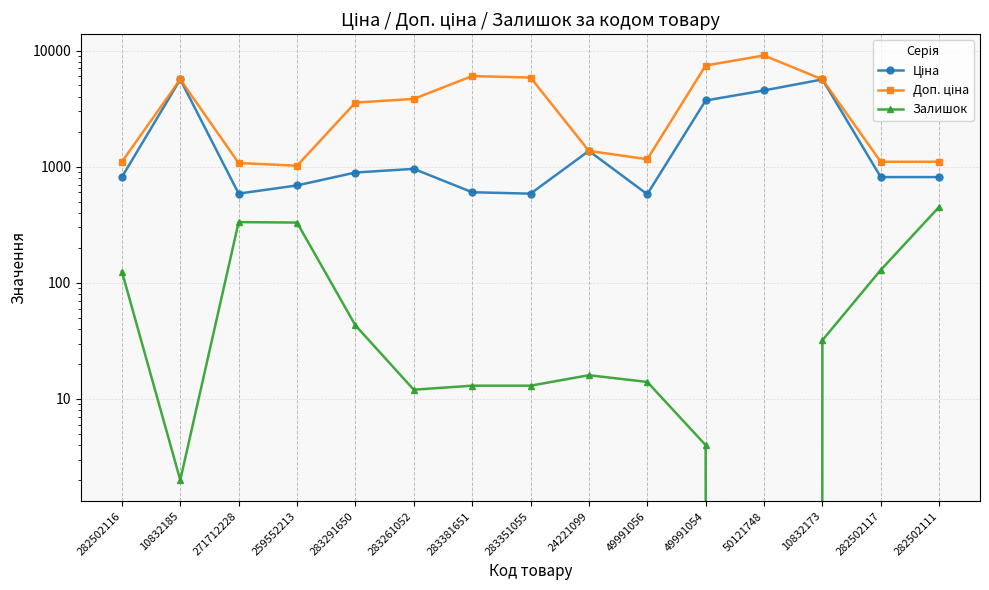

What is the sum of the Доп. ціна values at 10832173 and 282502116?

6737.8